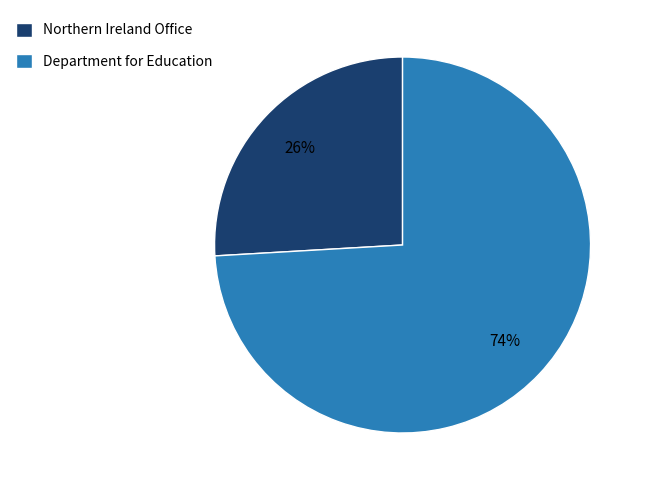

How many slices are in this pie chart?

2